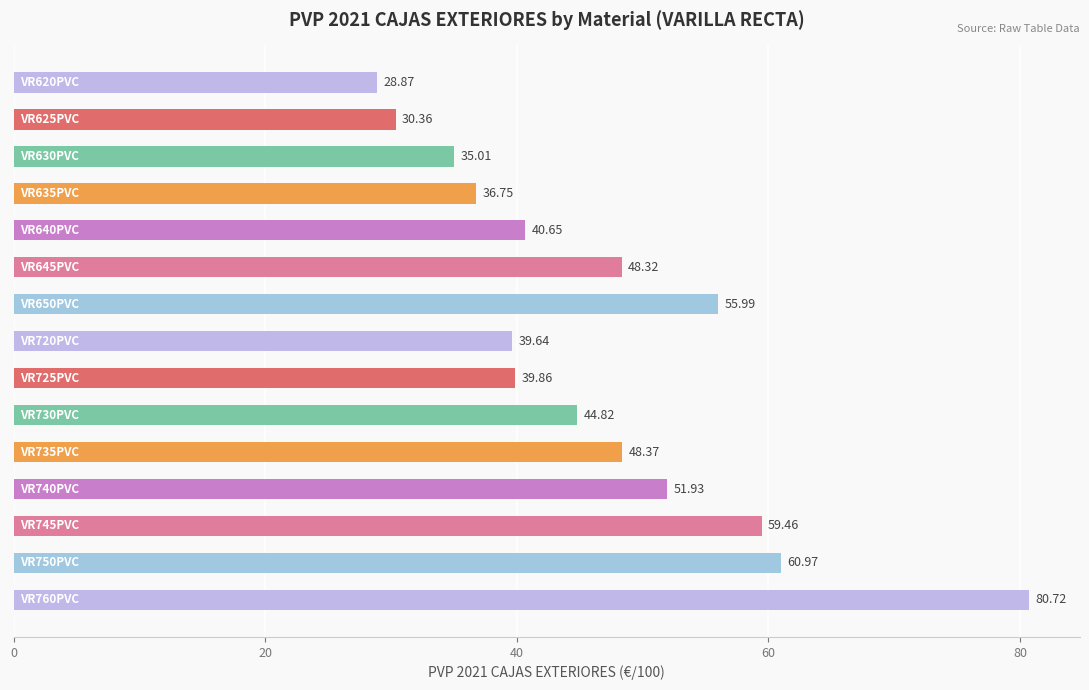

Are the bars grouped side by side (vs. stacked)?

No